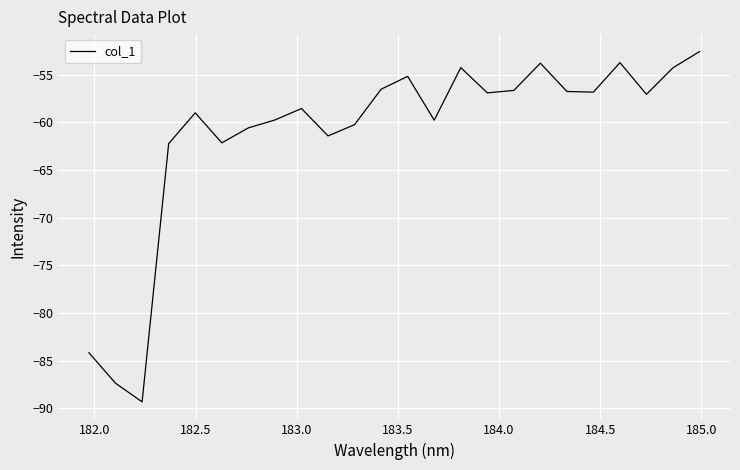

How many interior local peaks (higher than both neighbors) does the data have?

6